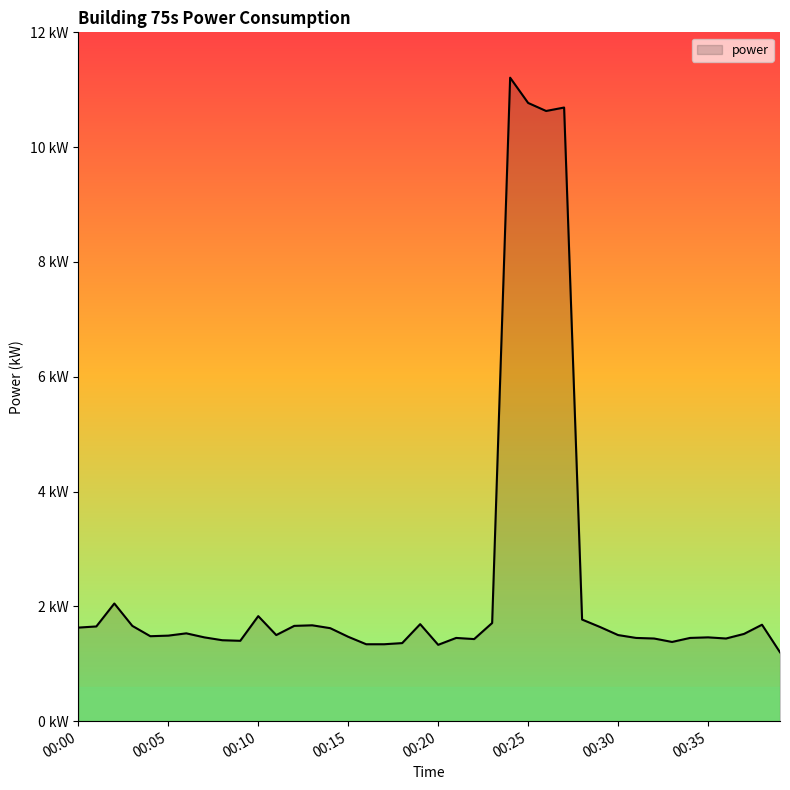

Does the chart have visible grid lines?

No